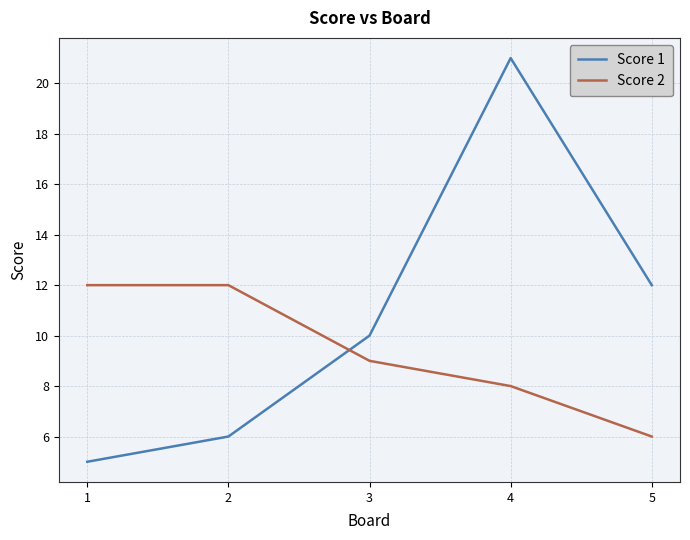

How many categories are shown in the chart?

5